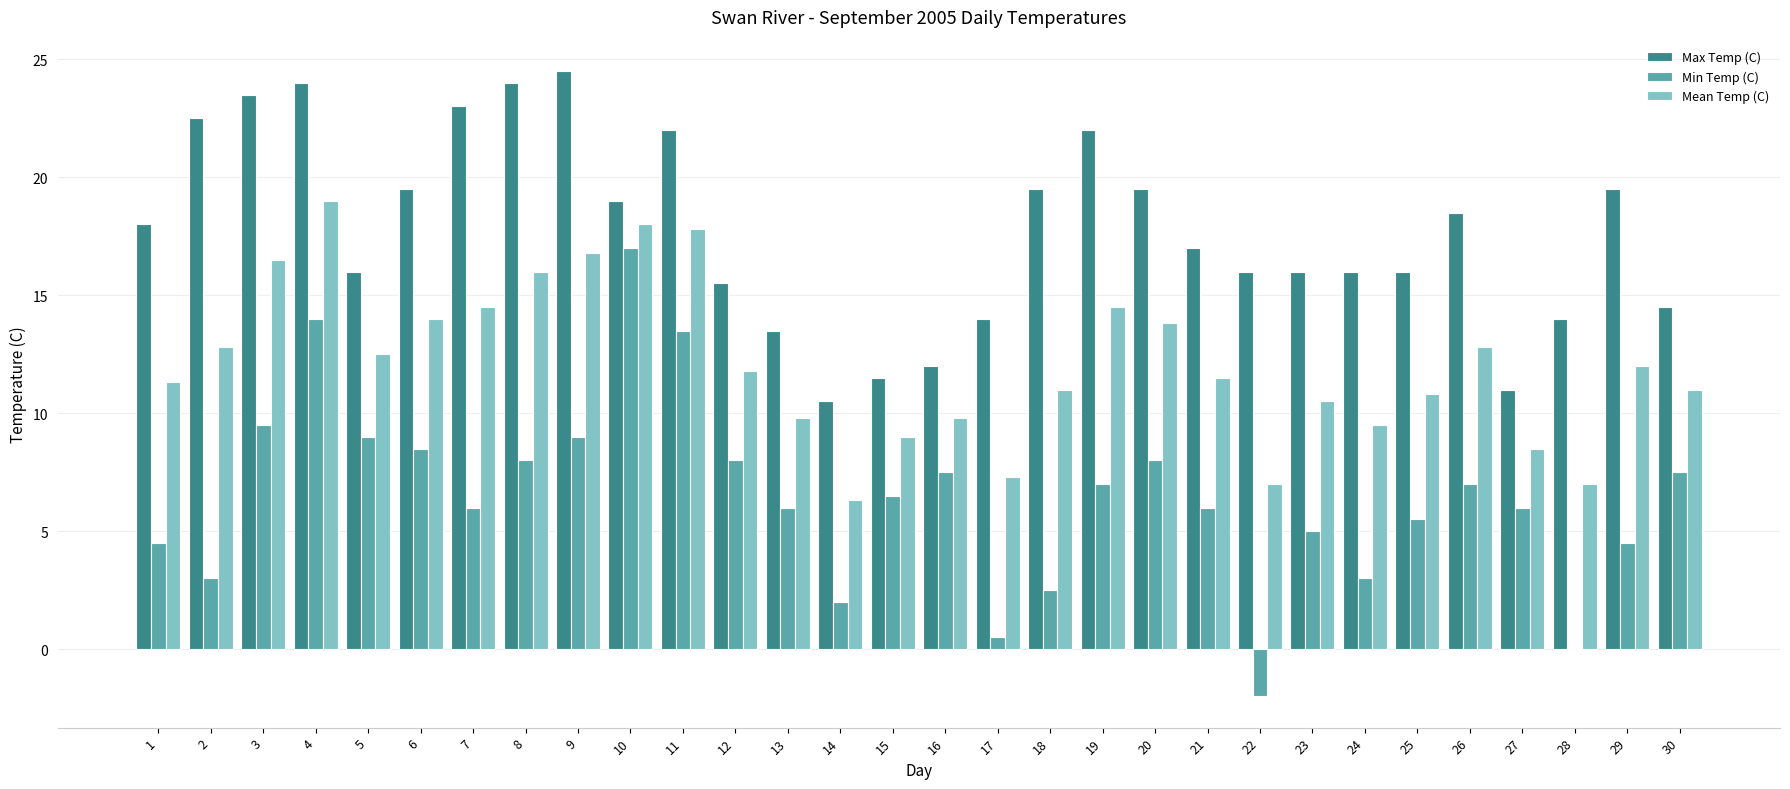

At which category is the sum across all series the highest?

4